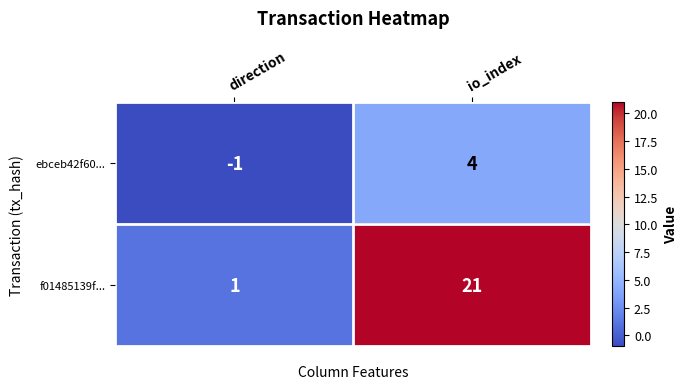

Count the number of categories in the chart.

2